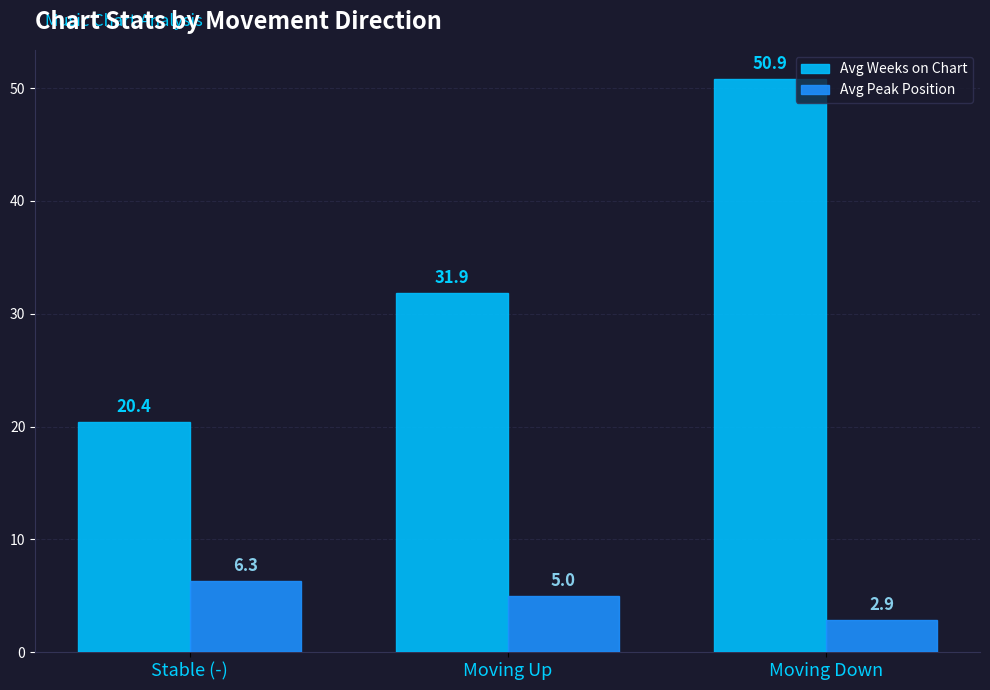

Is it true that Avg Weeks on Chart equals 24.1 at Moving Down?

False